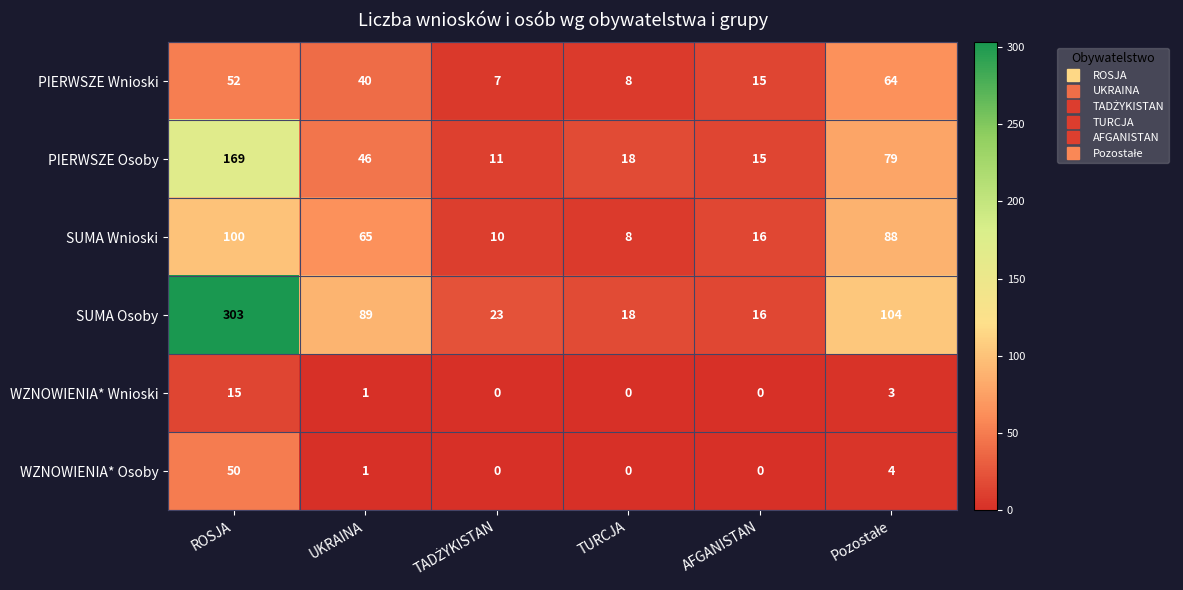

What is the average value of the WZNOWIENIA* Wnioski series?

3